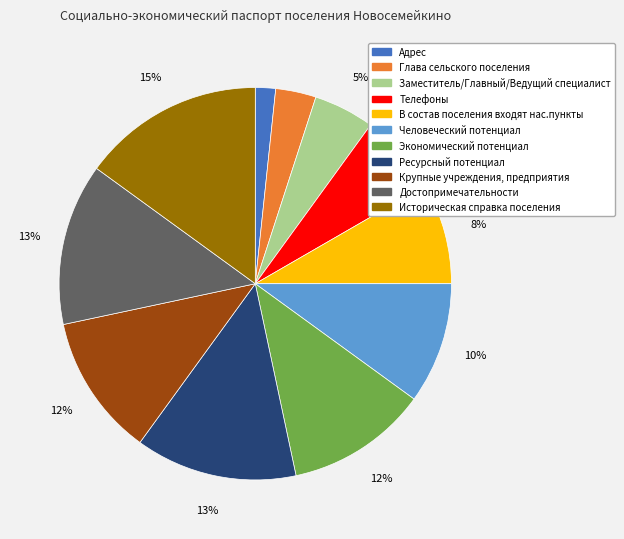

Which has a higher value, Глава сельского поселения or Адрес?

Глава сельского поселения